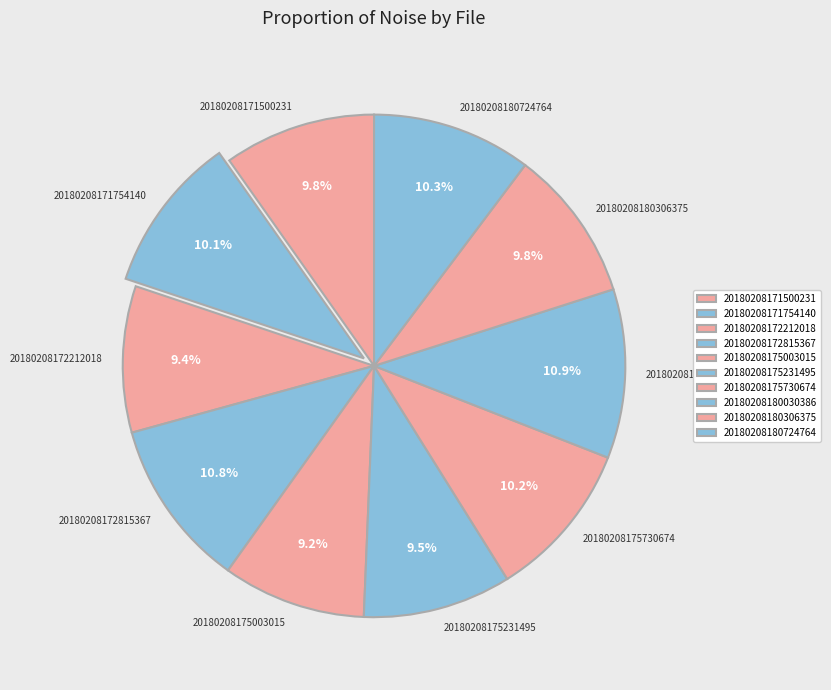

Which has a higher value, 20180208171500231 or 20180208175003015?

20180208171500231